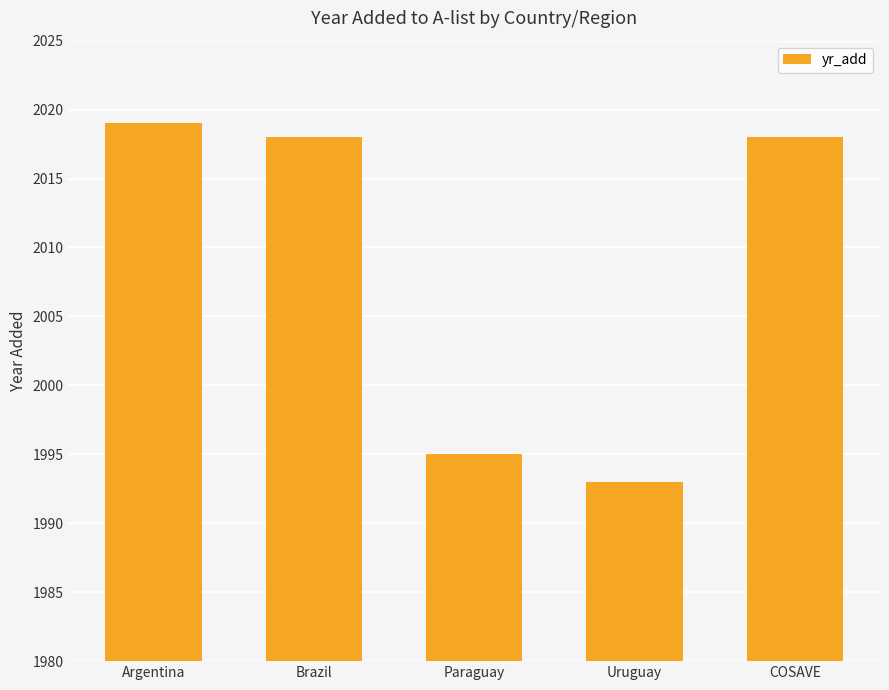

The chart shows a value of 2019 at Argentina. True or false?

True